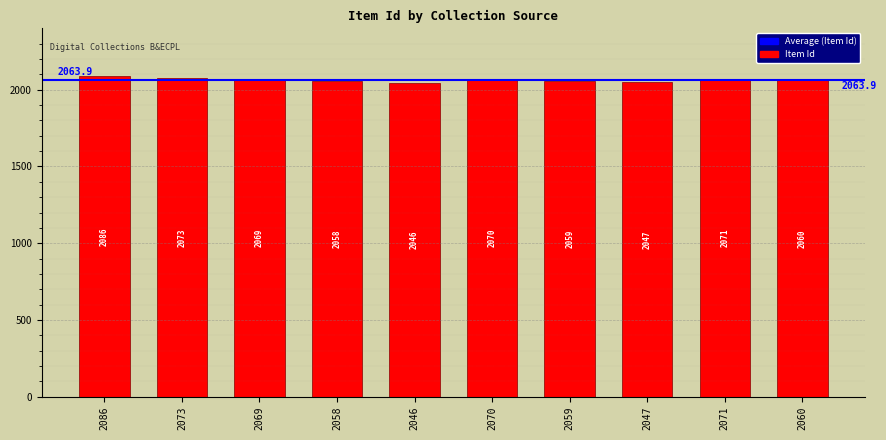

The chart shows a value of 2070 at 2070. True or false?

True